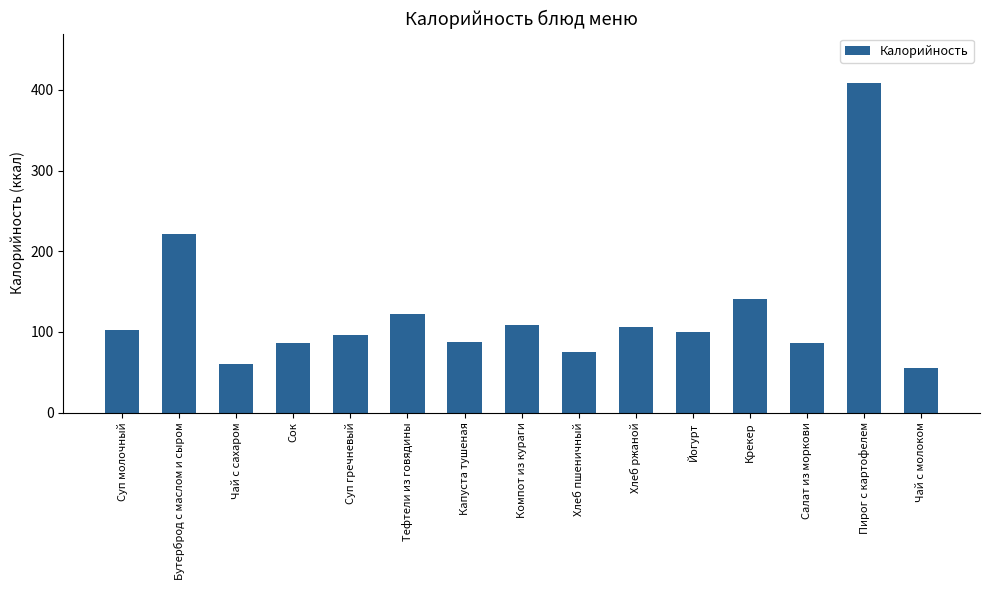

What is the minimum value shown in the chart?

55.4